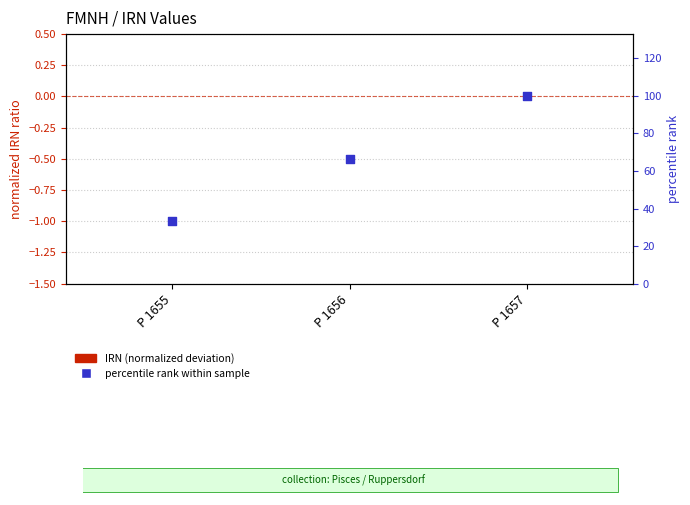

What is the total value across all series at P 1655?

33.3